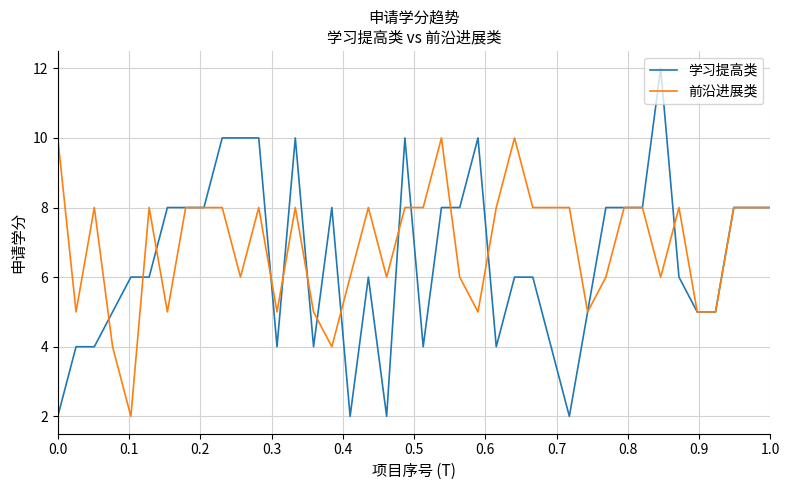

Is this an area chart (filled region under the line)?

No